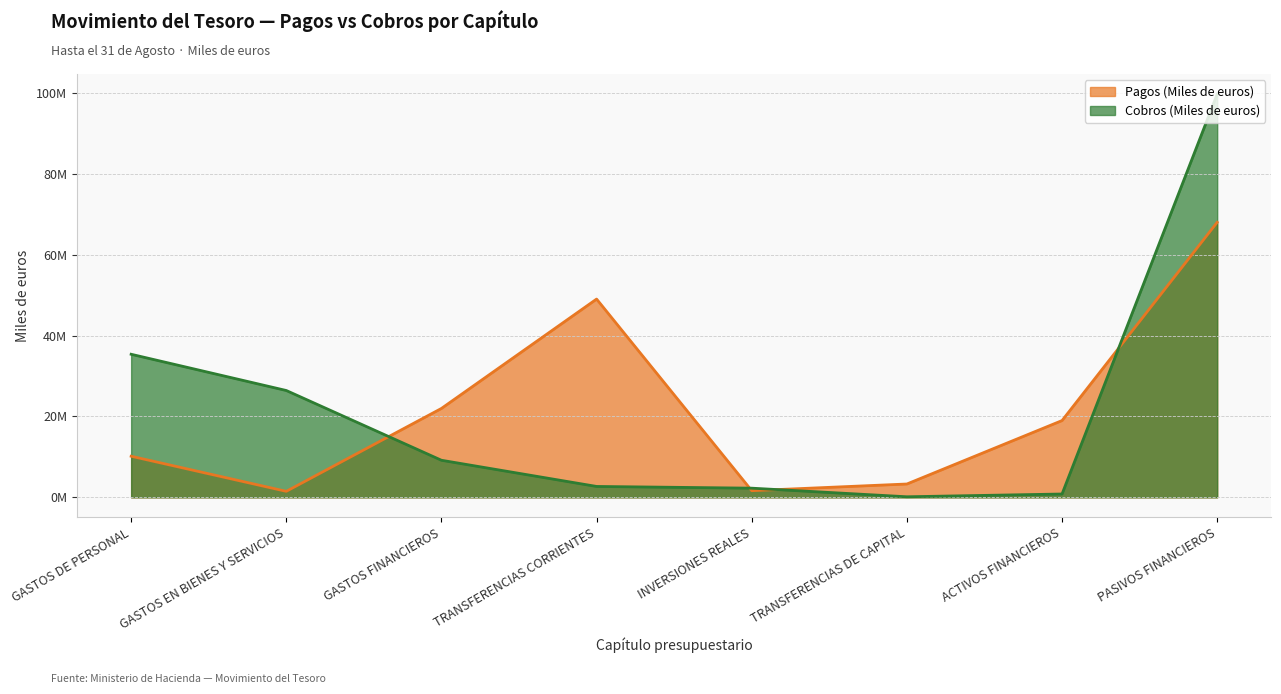

At which label does Pagos (Miles de euros) first exceed 18982043?

GASTOS FINANCIEROS